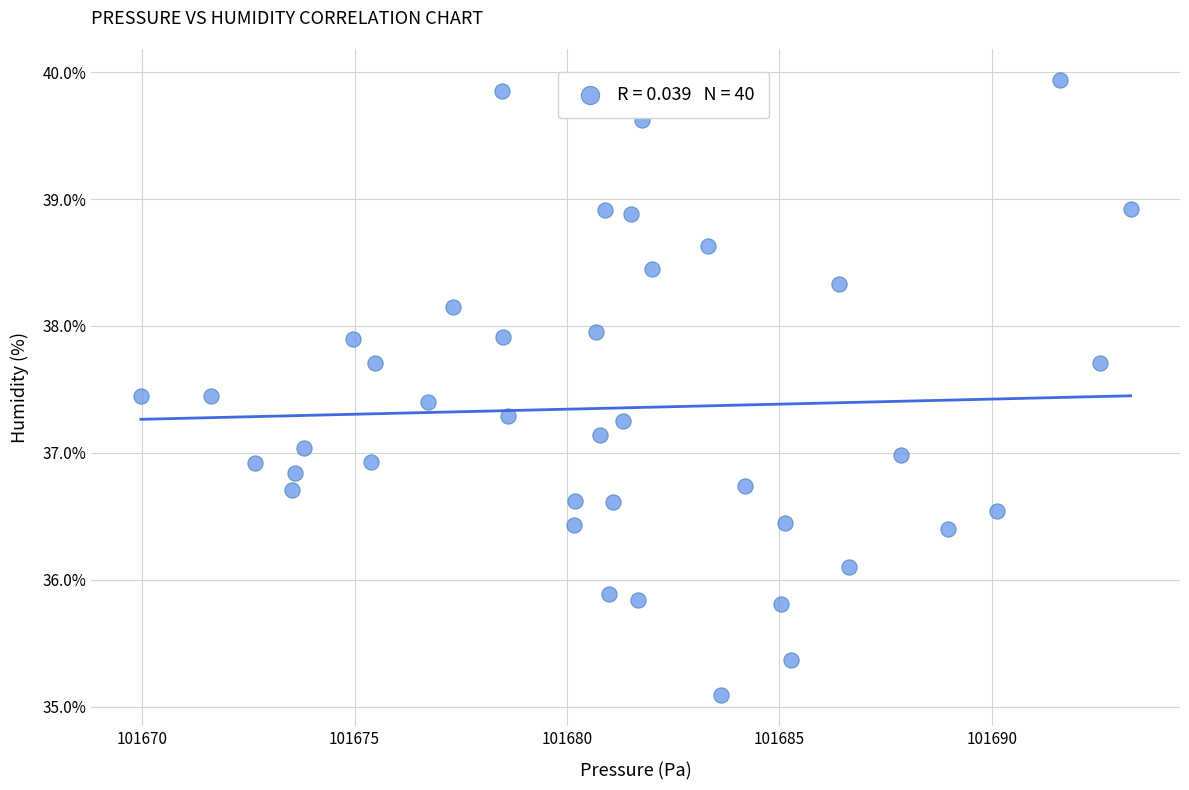

Count the number of points in this scatter plot.

40